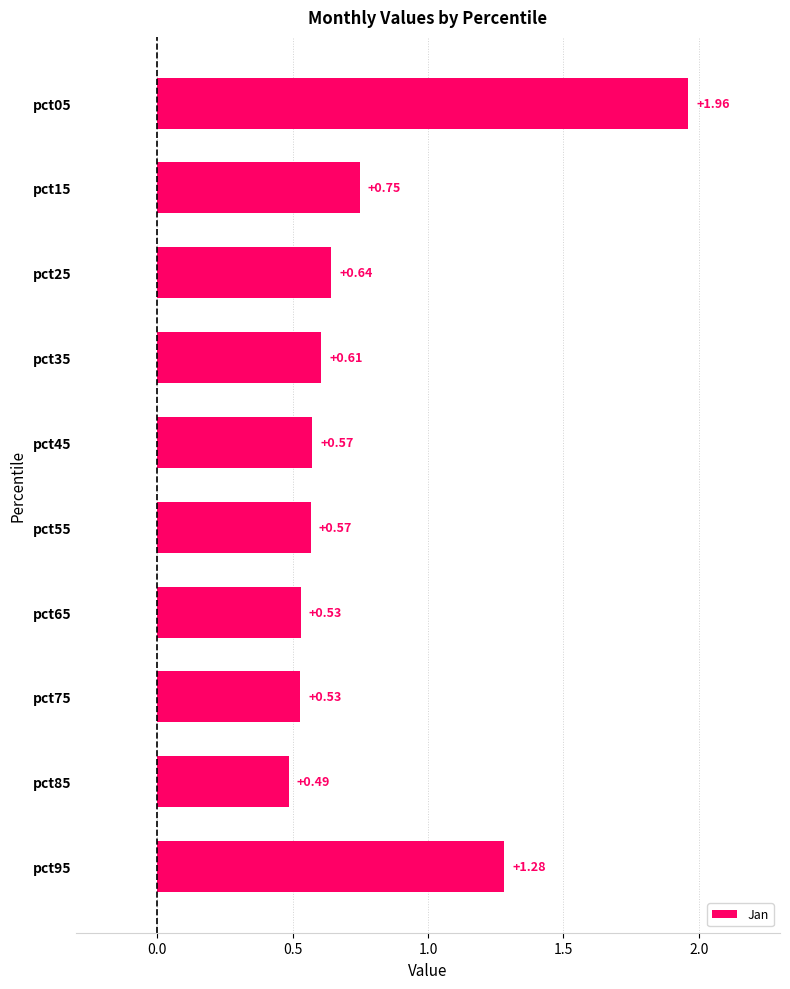

What is the ratio of the value at pct35 to the value at pct05?

0.3